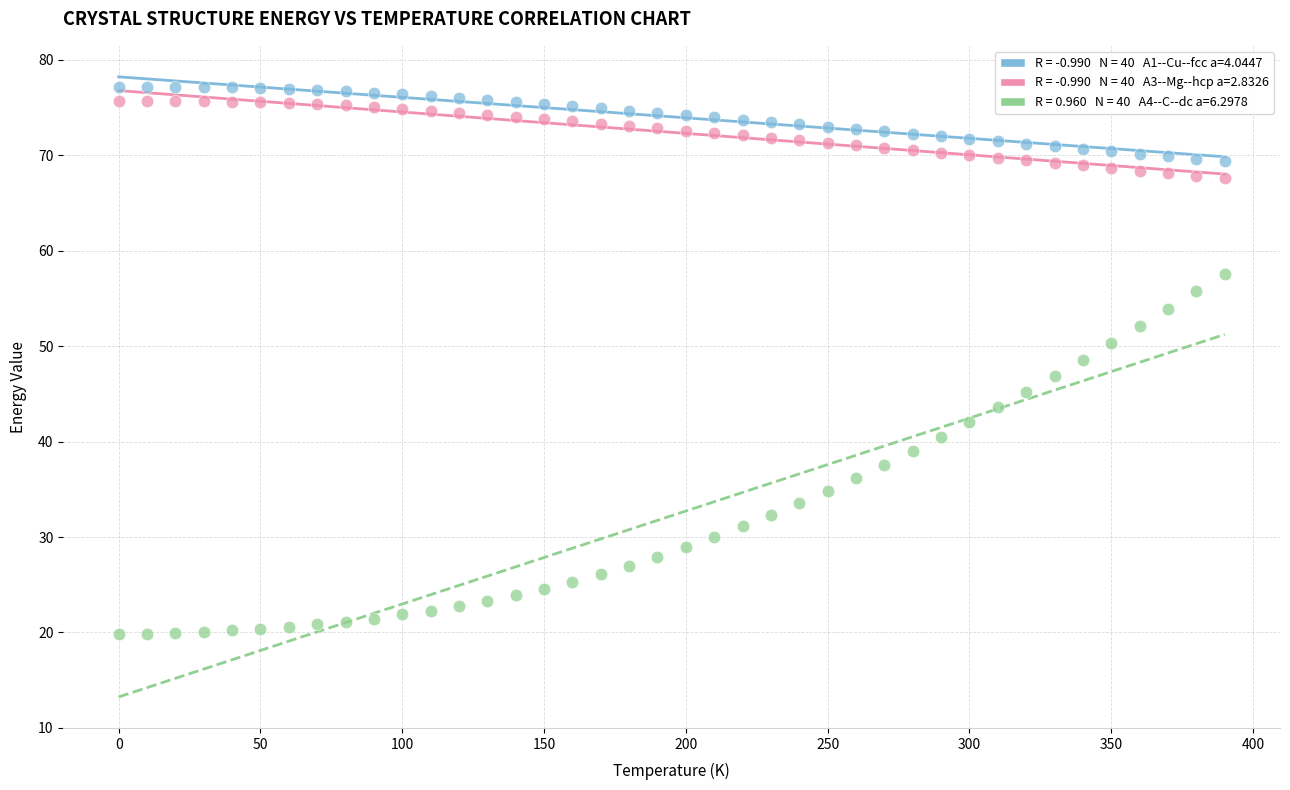

Across all data points, what is the range of Y values (max minus min)?

57.3